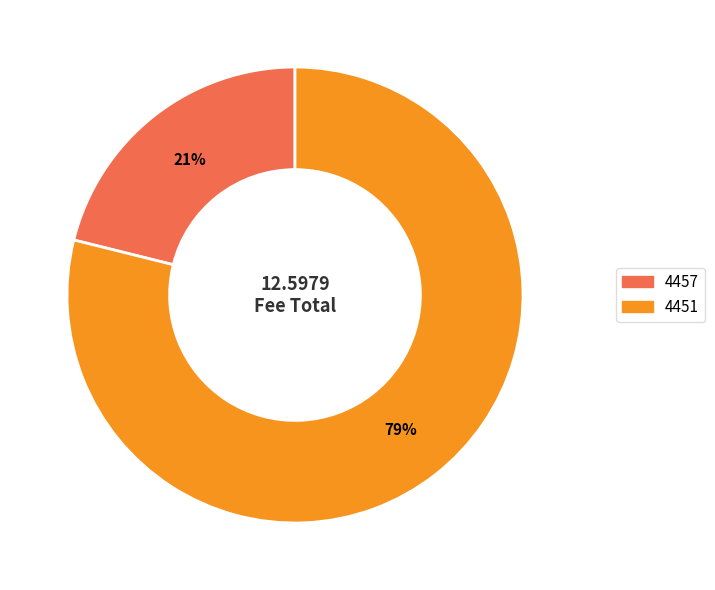

Between 4457 and 4451, which is larger?

4451